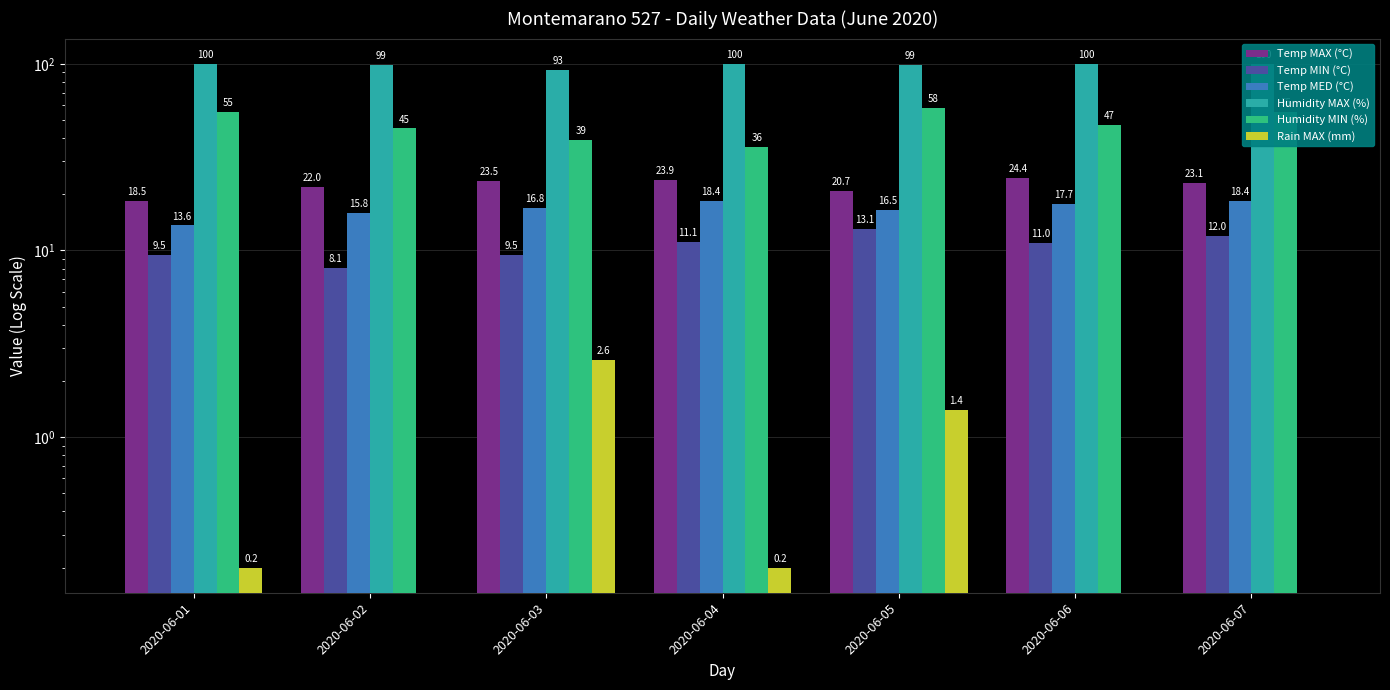

What are all the series names shown in the legend?

Temp MAX (°C), Temp MIN (°C), Temp MED (°C), Humidity MAX (%), Humidity MIN (%), Rain MAX (mm)